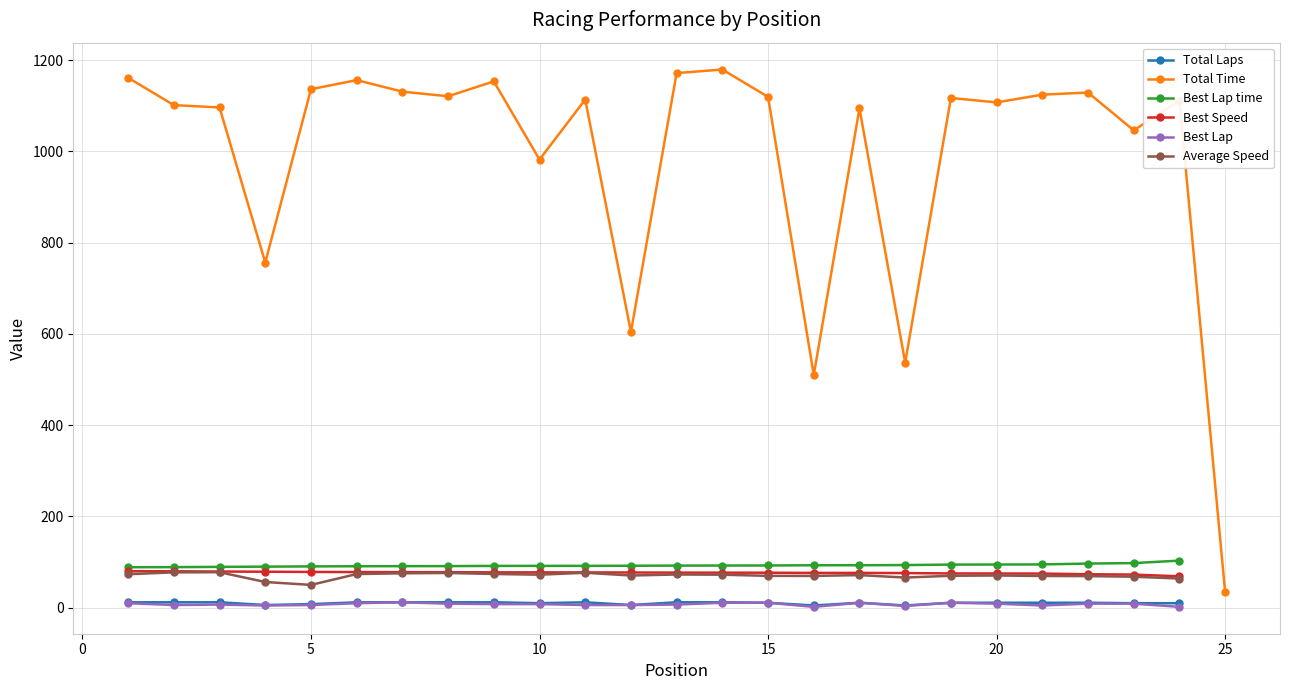

What is the value of the Best Lap time point at the 12th from the left?

92.1